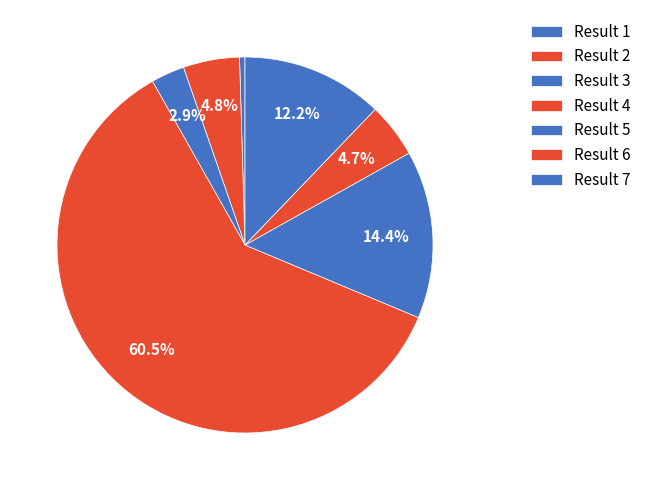

To the nearest percent, what is the combined percentage of Result 1 and Result 3?

3%